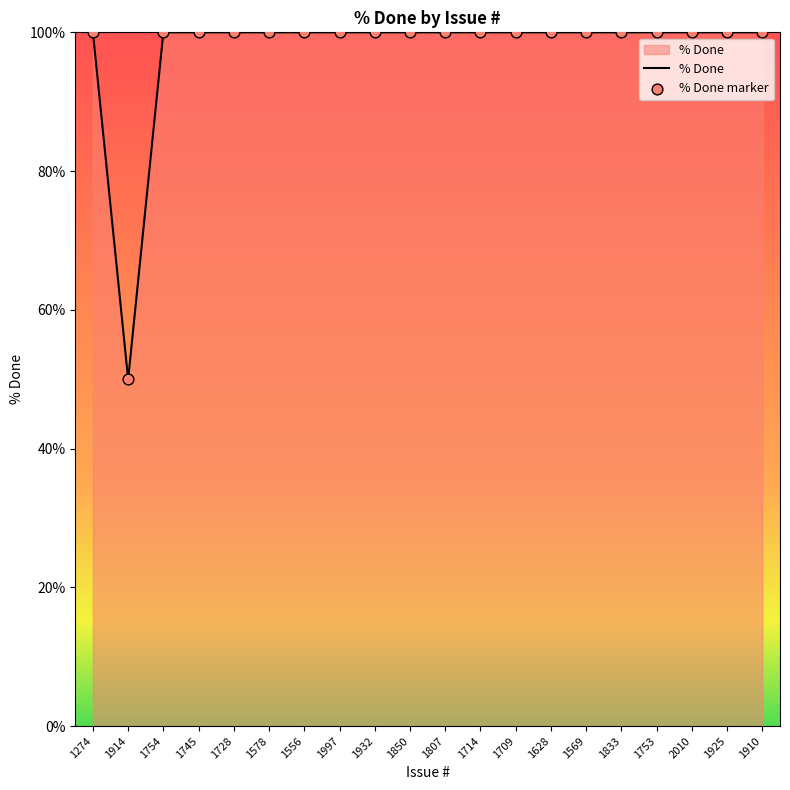

What is the change in value from 1914 to 1745?

+50